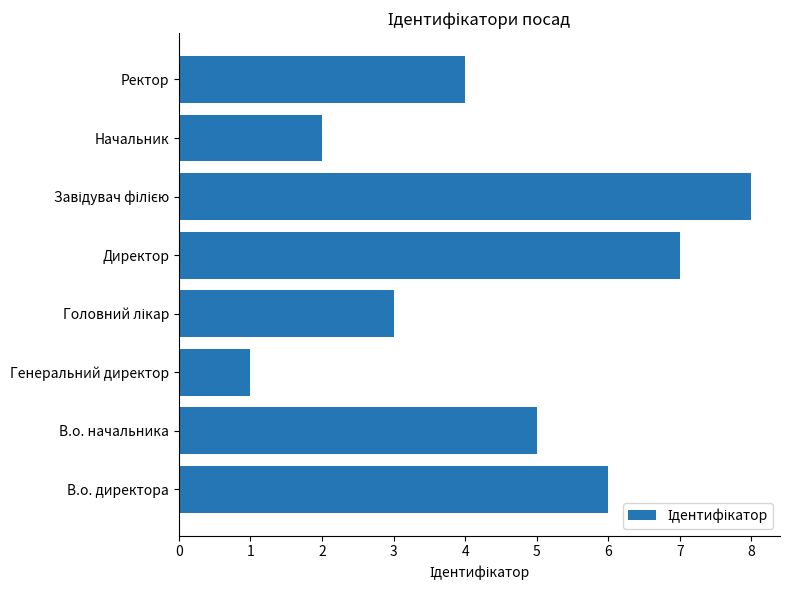

What is the change in value from Директор to Начальник?

-5